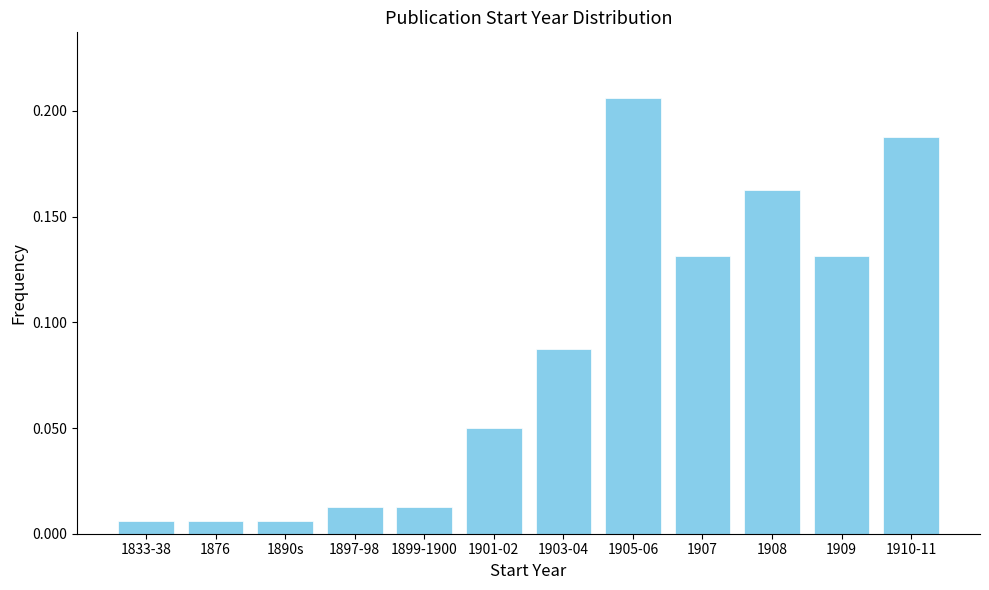

What is the label of the 7th bar from the right?

1901-02